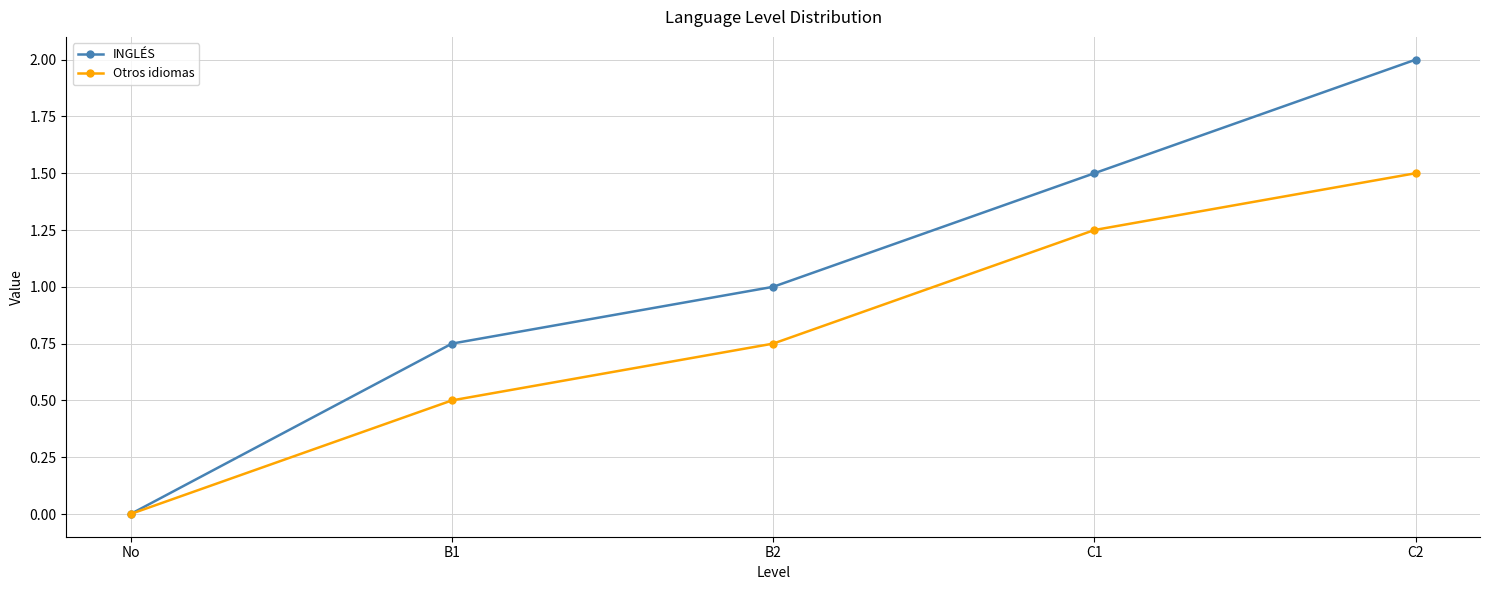

What is the total value across all series at C2?

3.5